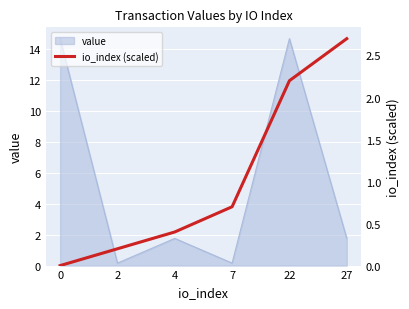

The value series shows 1.8 at 4. True or false?

True